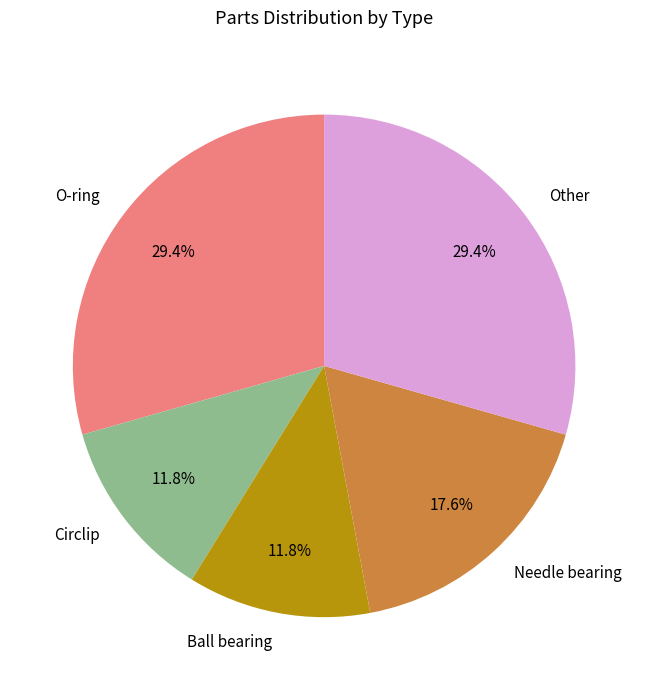

True or false: Ball bearing accounts for 12% of the total.

True